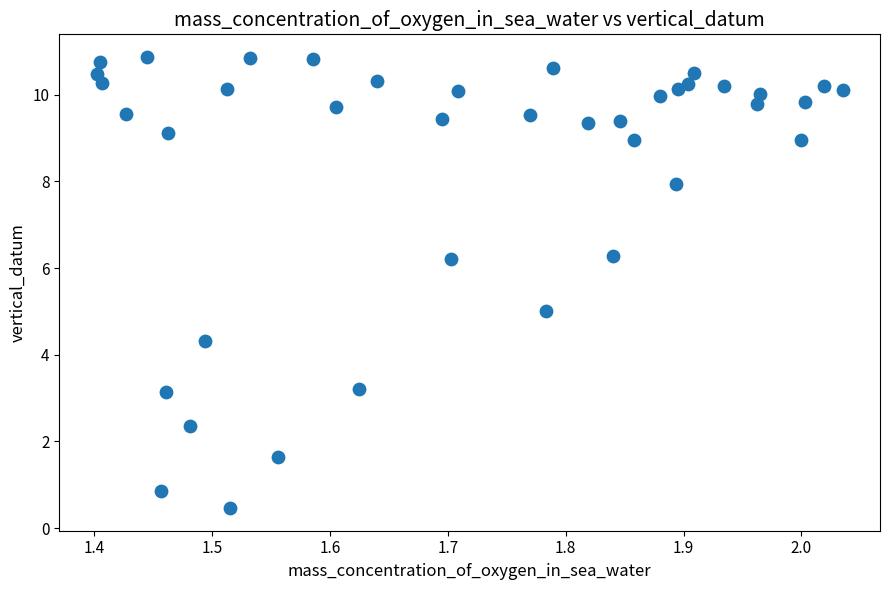

What is the range of X values (max minus min)?

0.6